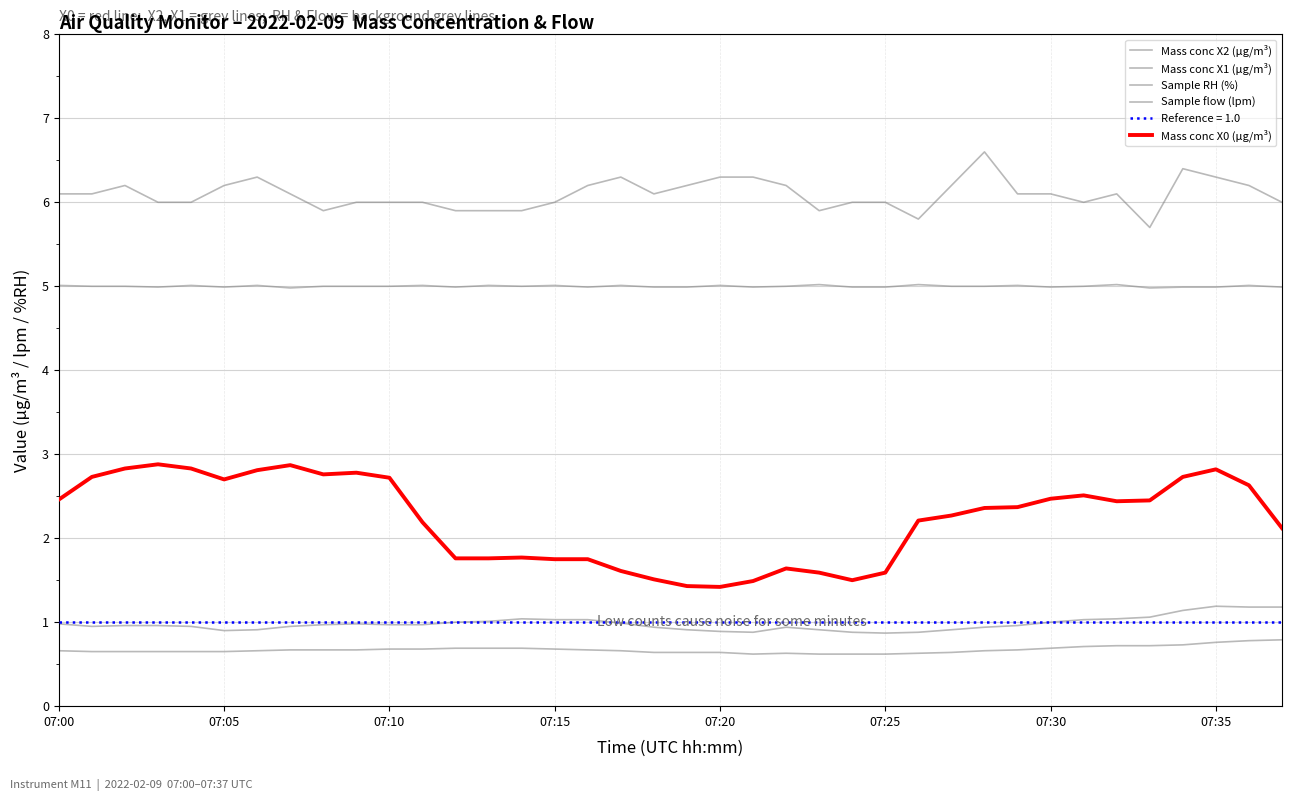

Which series has the largest total across all categories?

Sample RH (%)